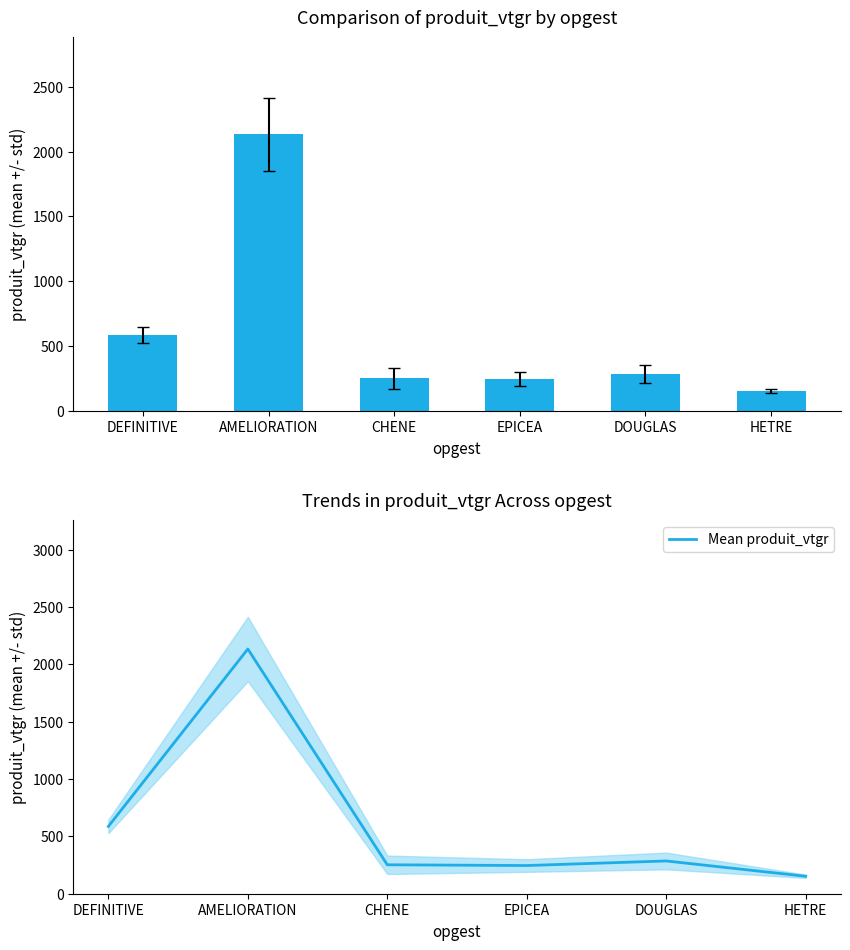

At which label does the data first exceed 285?

DEFINITIVE